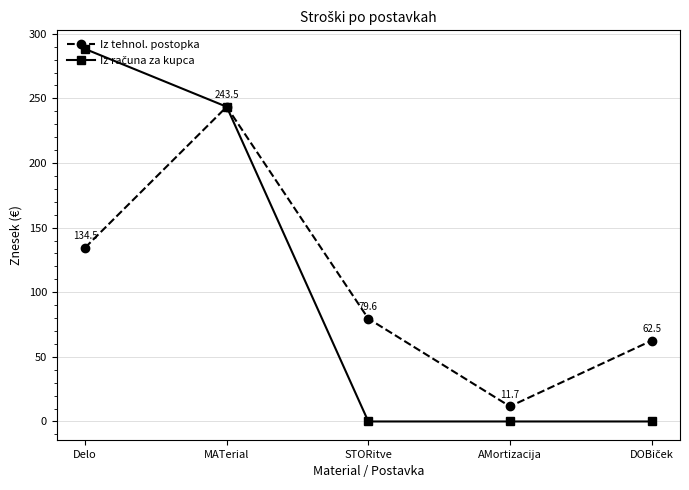

At which category is the sum across all series the highest?

MATerial